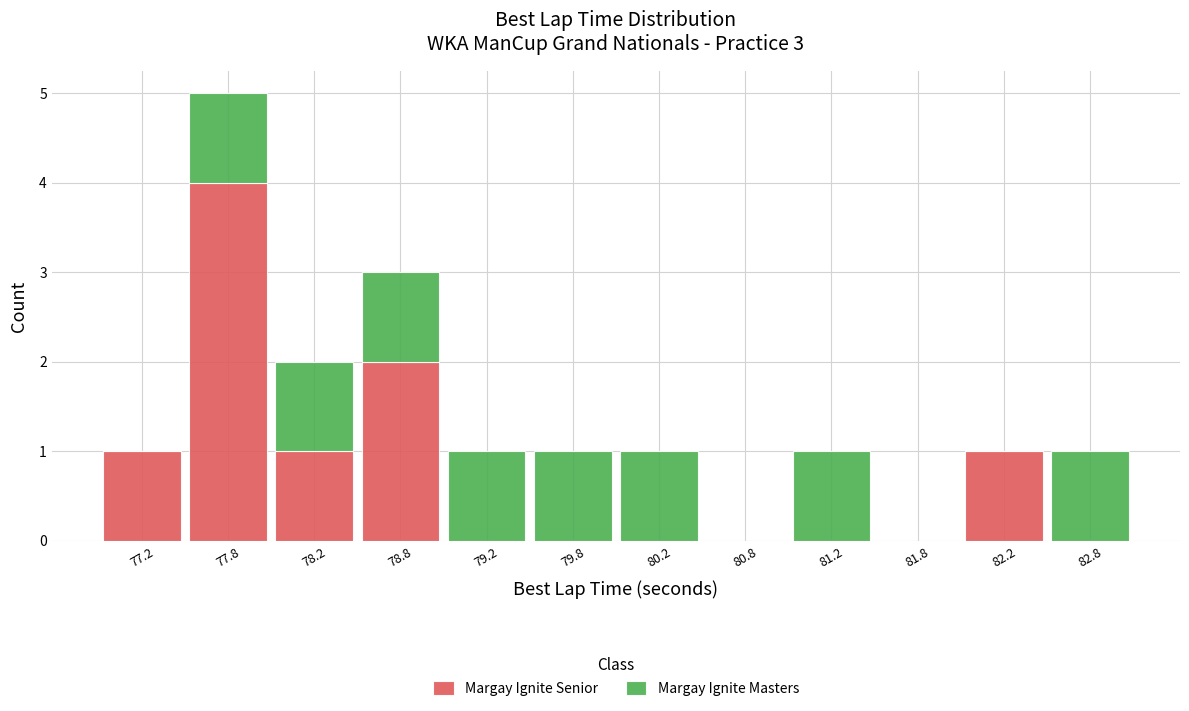

What is the total height of the stacked bar covering 77.5 to 78.0 on the x-axis? The values are not printed on the chart, so give them approximately, as read against the axis.

5